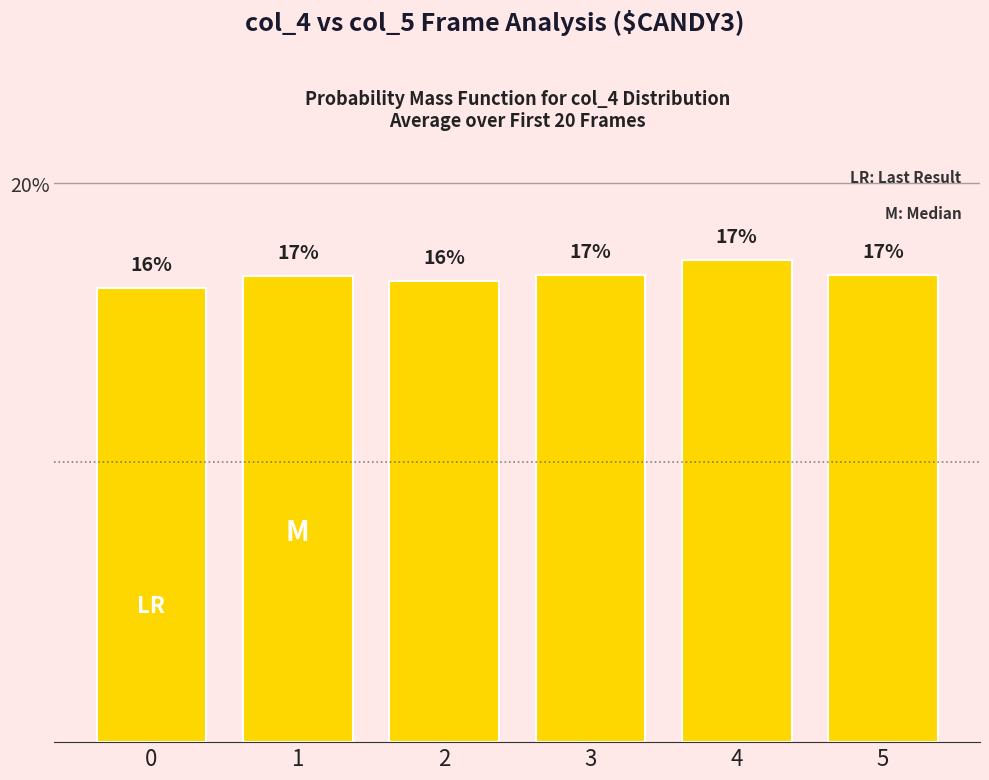

The chart shows a value of 16.5 at 2. True or false?

True